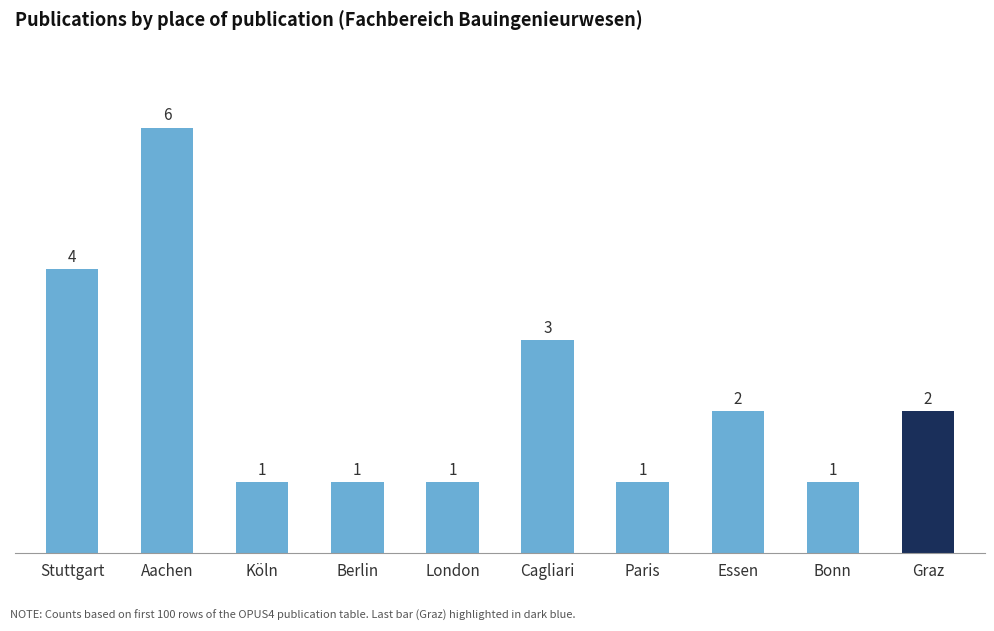

The value at Essen is 2. True or false?

True